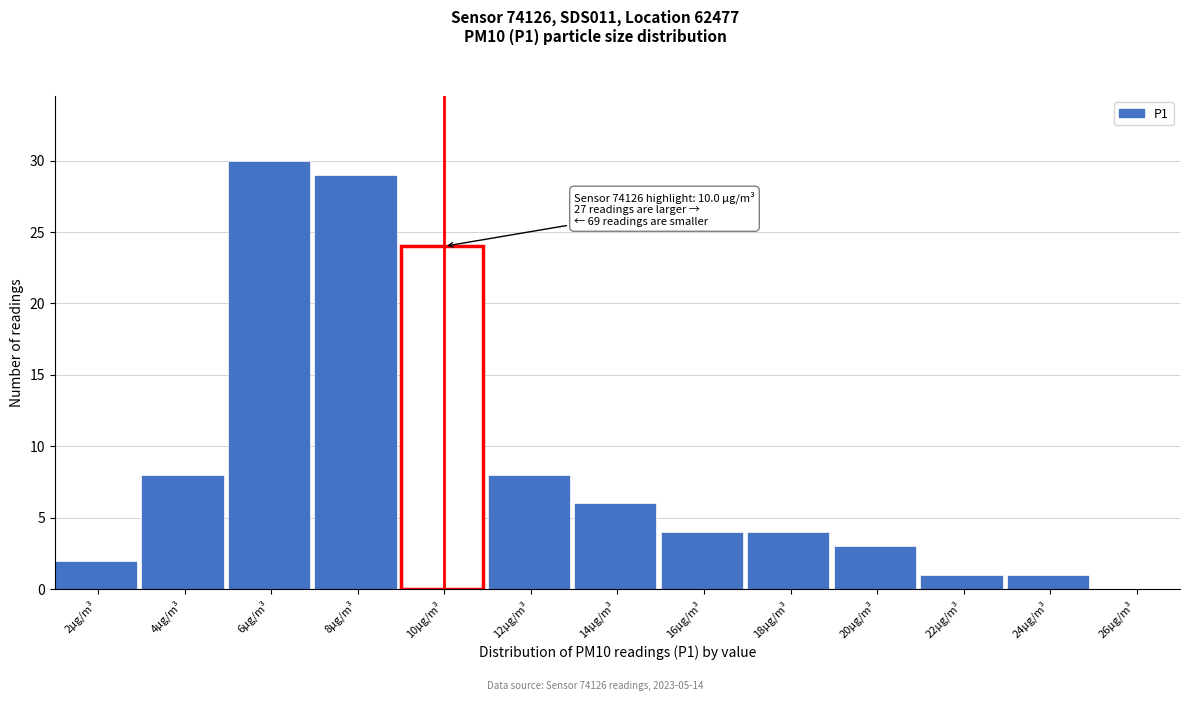

Reading left to right, transcribe all the data shown in this chart.

2µg/m³=2	4µg/m³=8	6µg/m³=30	8µg/m³=29	10µg/m³=24	12µg/m³=8	14µg/m³=6	16µg/m³=4	18µg/m³=4	20µg/m³=3	22µg/m³=1	24µg/m³=1	26µg/m³=0